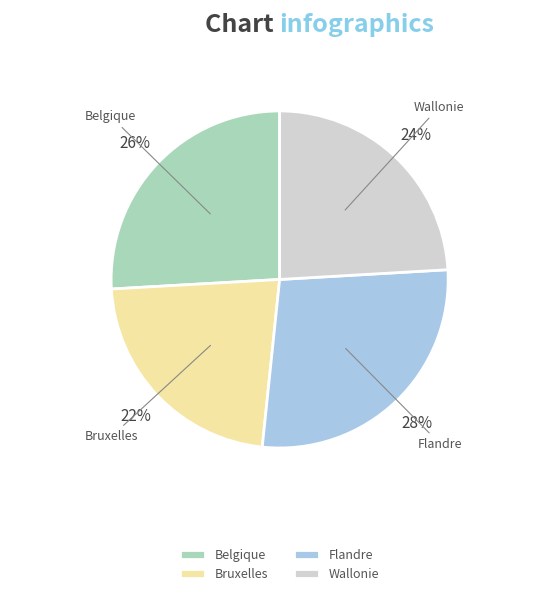

The Flandre slice represents 20% of the pie. True or false?

False